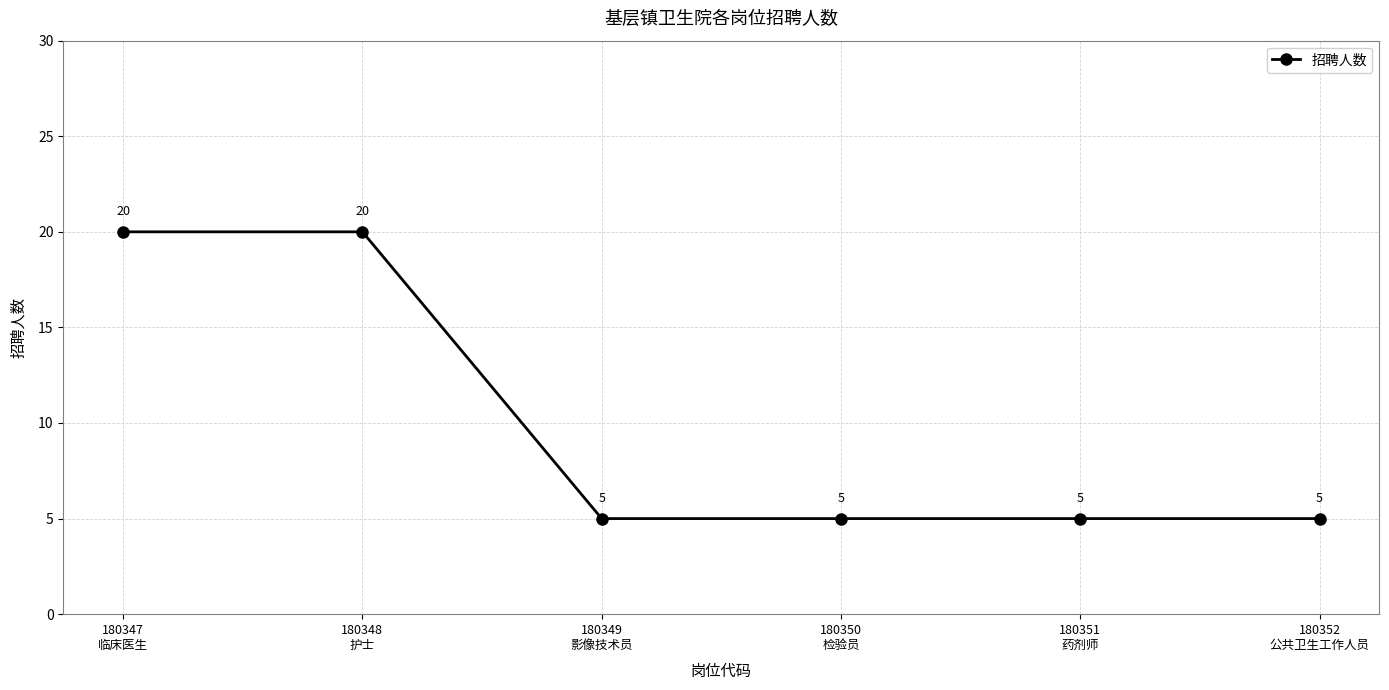

The chart shows a value of 2 at 180350
检验员. True or false?

False